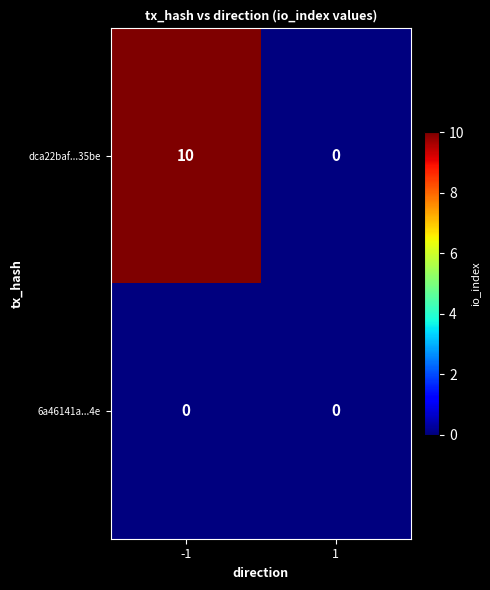

Which series has the widest spread of values?

dca22baf...35be